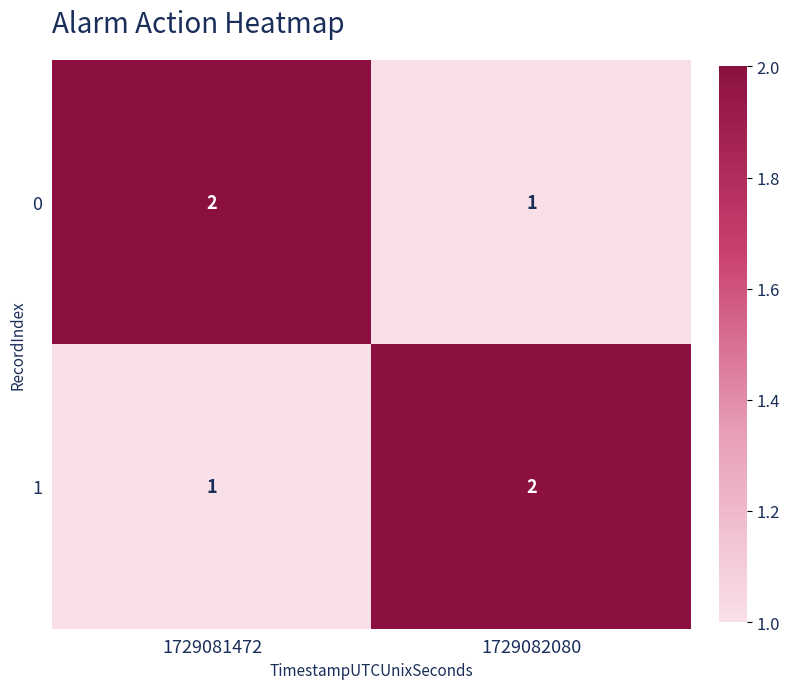

List the labels in order of 1 value, smallest first.

1729081472, 1729082080